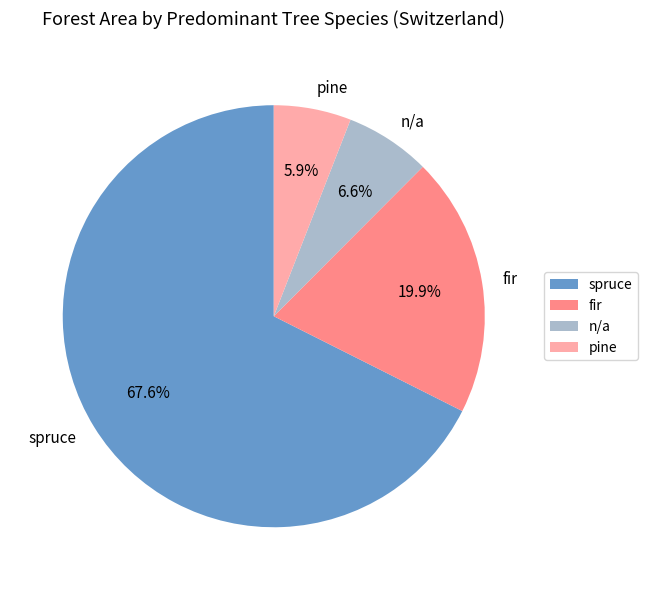

Which category has the biggest portion of the pie?

spruce